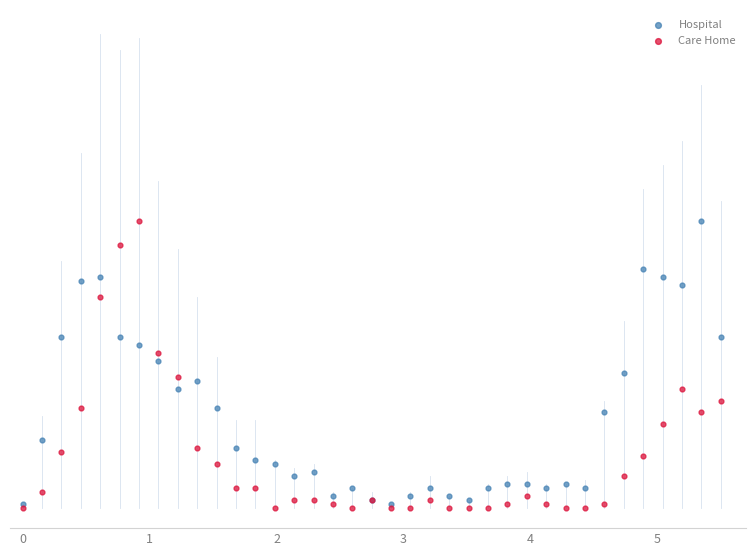

What are all the series names shown in the legend?

Hospital, Care Home